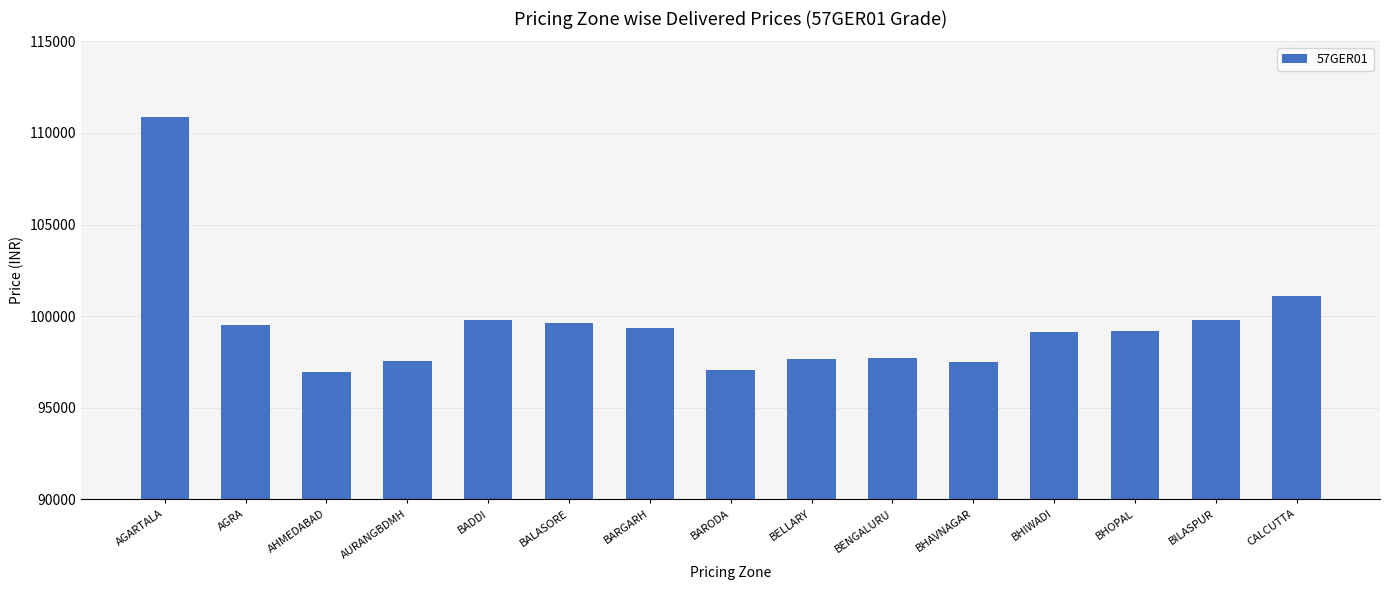

What is the change in value from AHMEDABAD to BHIWADI?

+2175